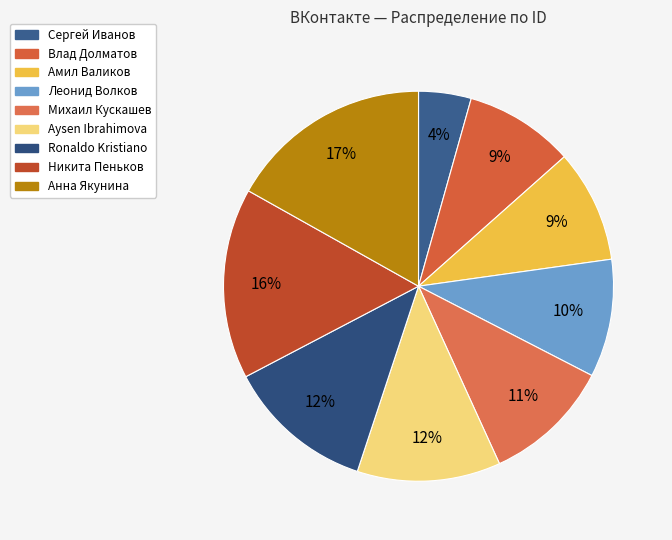

The Леонид Волков slice represents 10% of the pie. True or false?

True